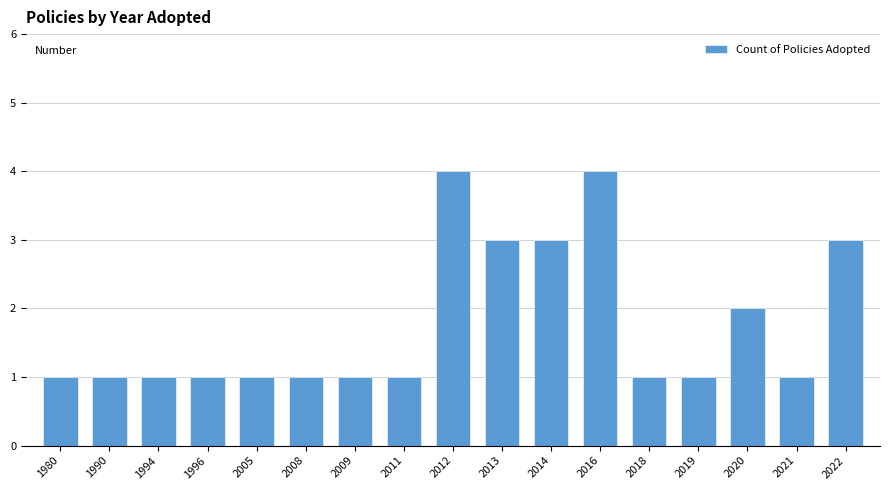

Between 2021 and 2016, which is larger?

2016